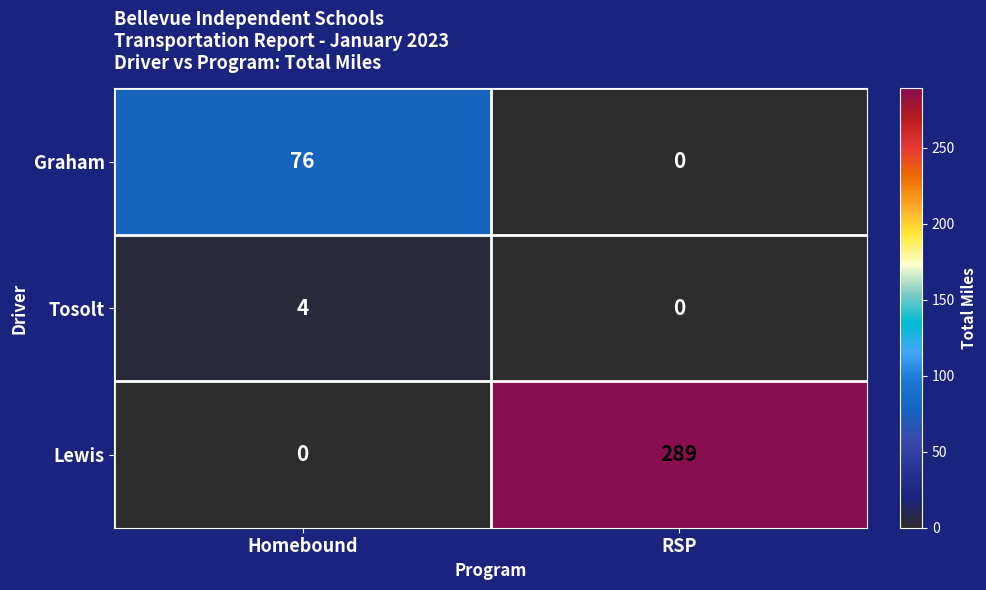

Which category has the lowest value in the Graham series?

RSP